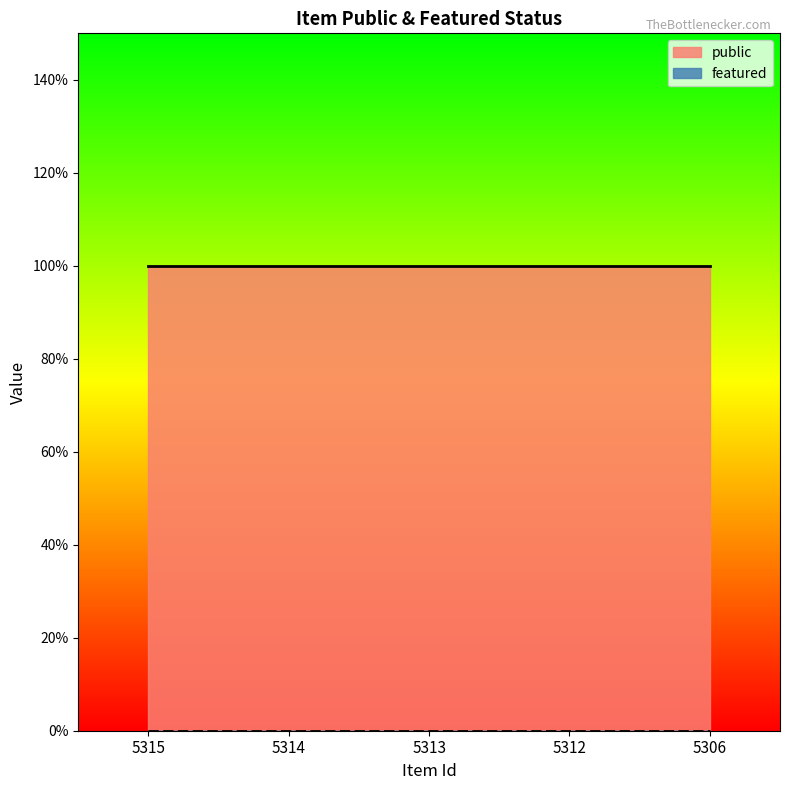

Where is public nearest to the value 1?

5315